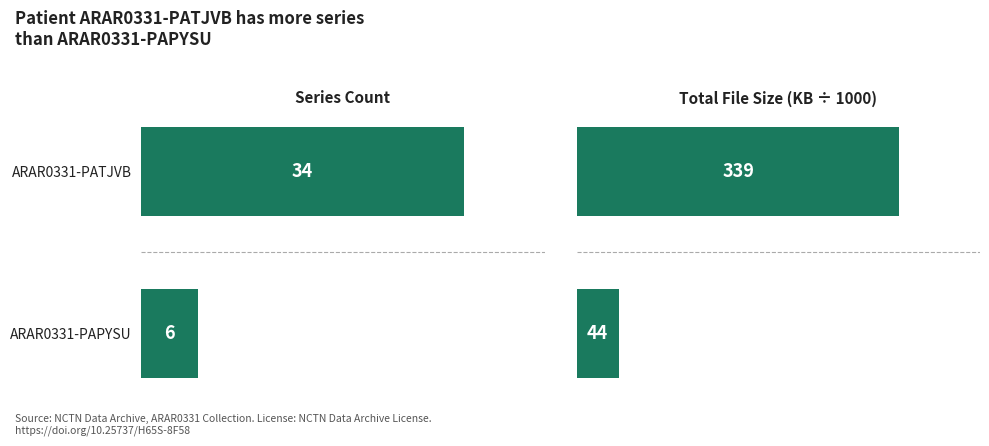

List the series in order of their peak value, lowest first.

Series Count, Total File Size (KB ÷ 1000)